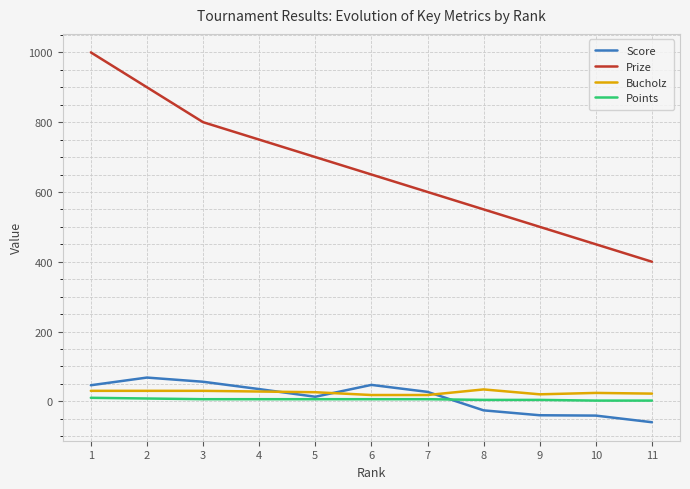

At 2, list the series in order from smallest to largest.

Points, Bucholz, Score, Prize